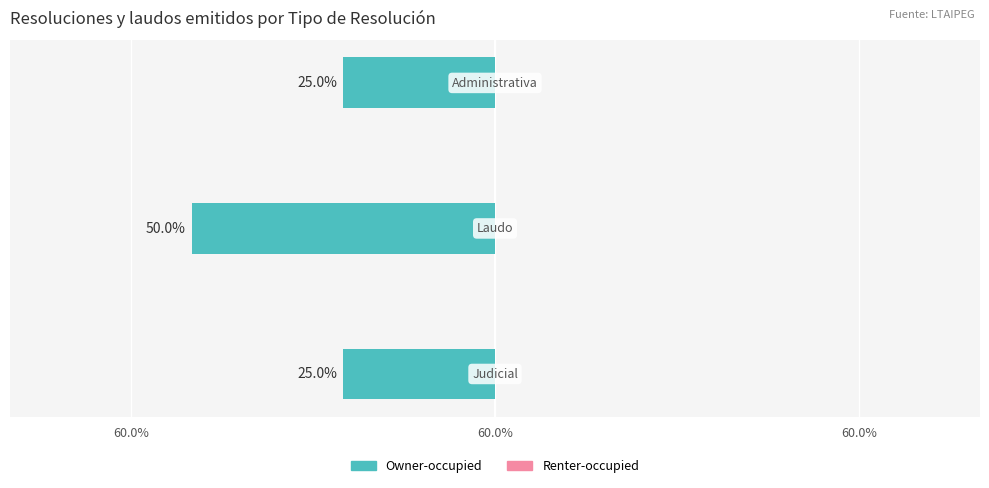

Does the chart contain any negative values?

Yes